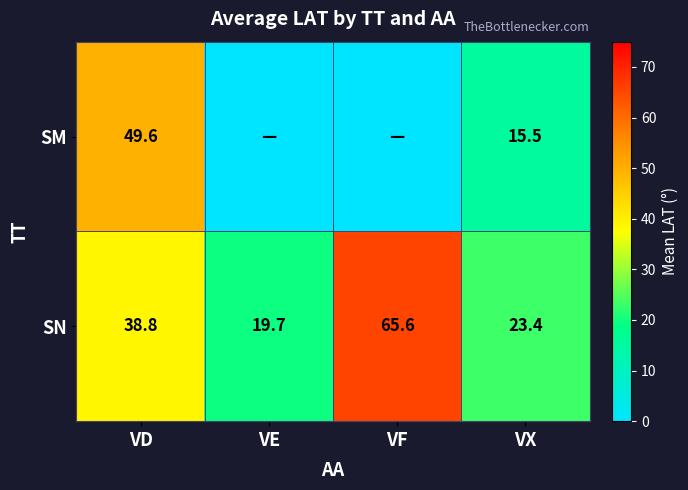

What is the difference between the highest and lowest values at VX?

7.9